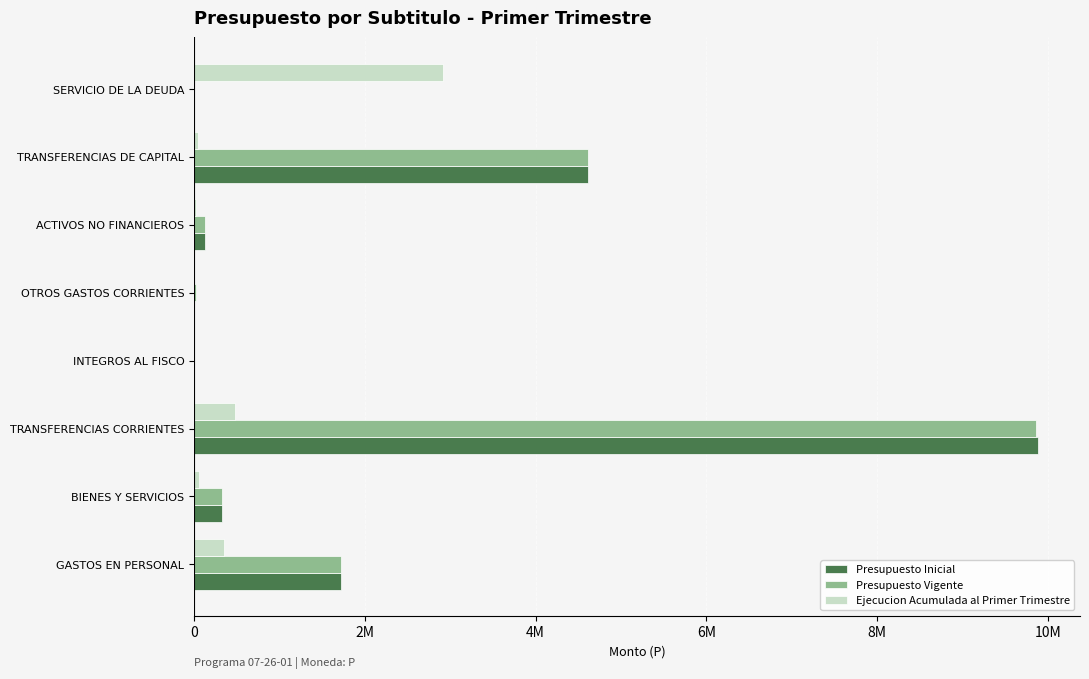

What are all the series names shown in the legend?

Presupuesto Inicial, Presupuesto Vigente, Ejecucion Acumulada al Primer Trimestre